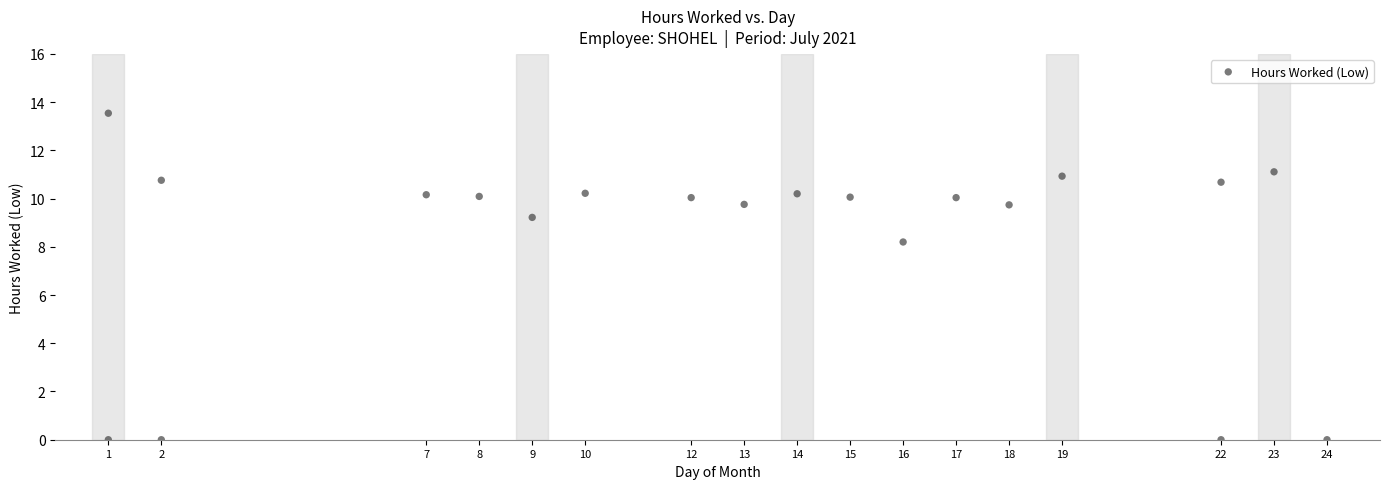

What Y value in the scatter plot is closest to 6?

8.2